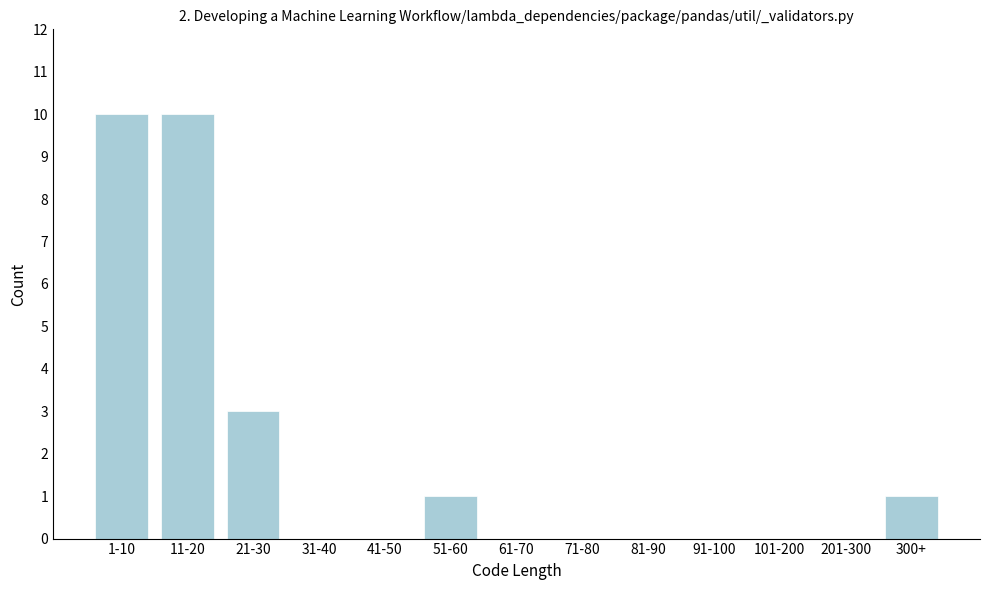

Reading left to right, transcribe all the data shown in this chart.

1-10=10	11-20=10	21-30=3	31-40=0	41-50=0	51-60=1	61-70=0	71-80=0	81-90=0	91-100=0	101-200=0	201-300=0	300+=1